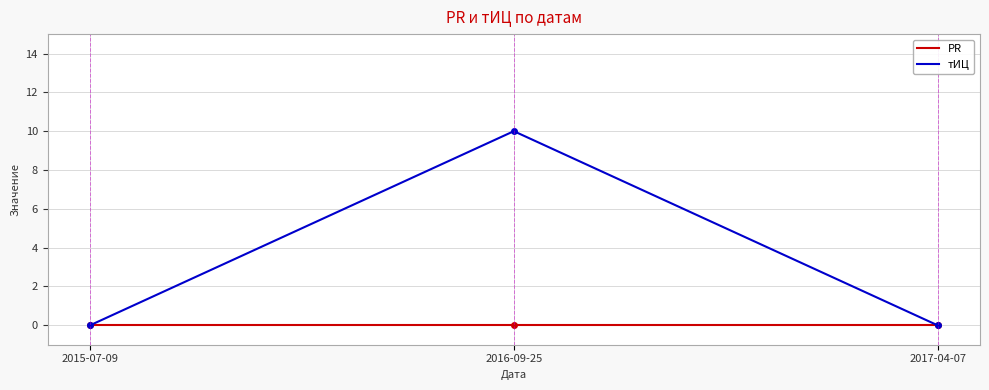

Is it true that тИЦ equals 3 at 2017-04-07?

False